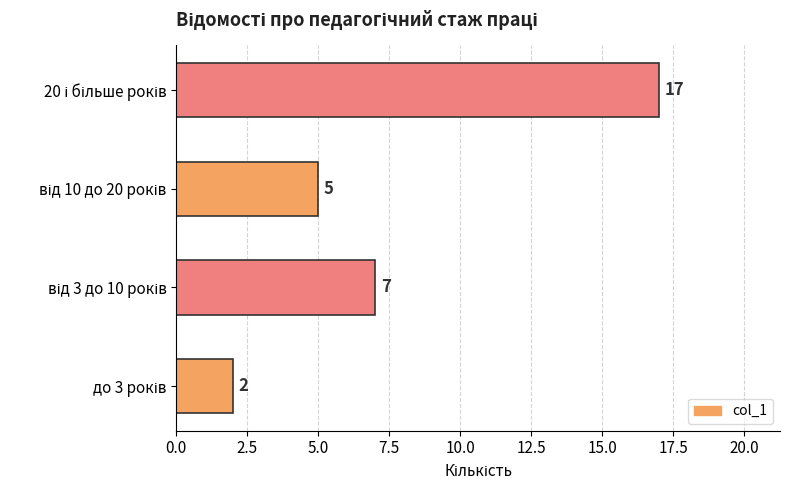

What is the average value?

8